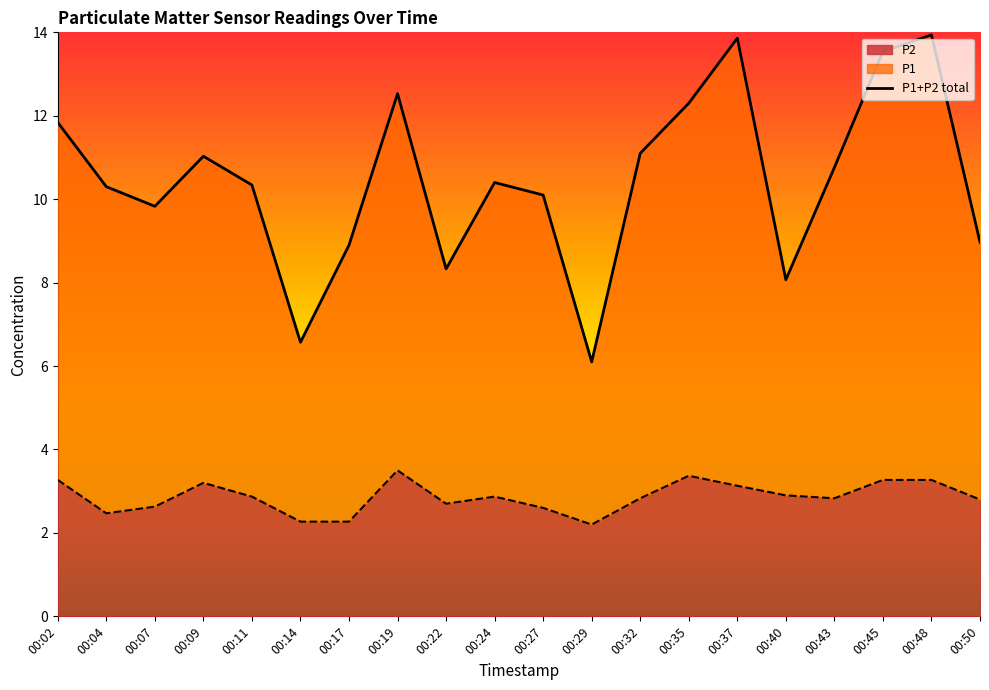

What is the minimum value for P2?

2.2